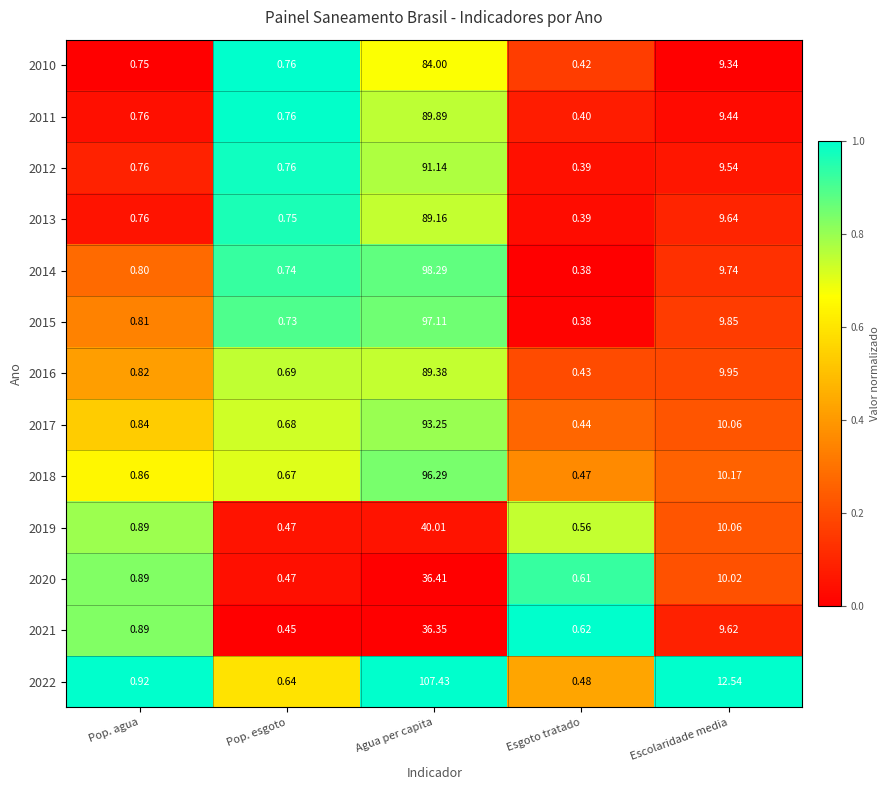

At which category does the chart reach its peak across all series?

Agua per capita